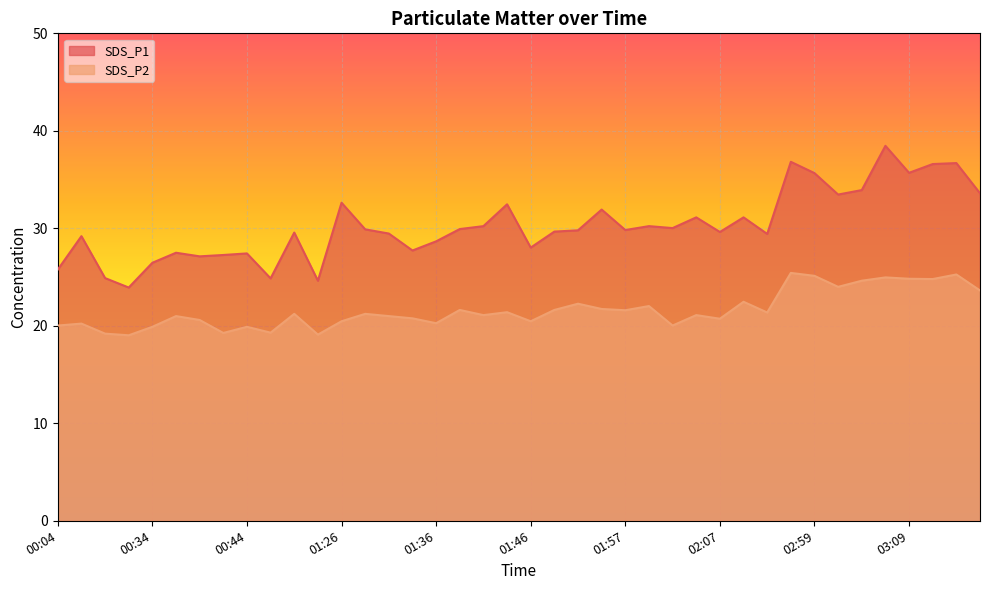

How many values in the SDS_P1 series exceed 29?

27